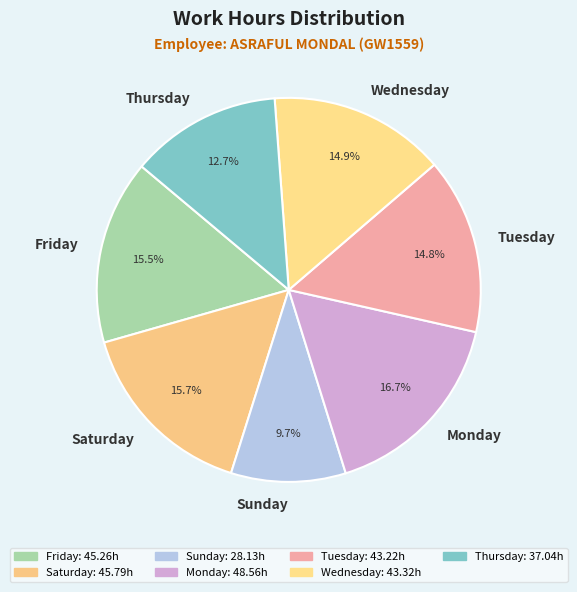

How many segments does this pie chart have?

7